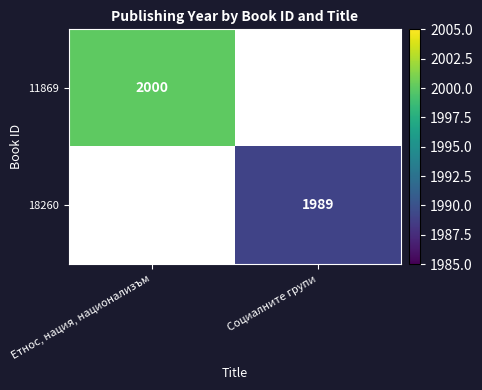

The value of 18260 at Социалните групи is 3520. True or false?

False